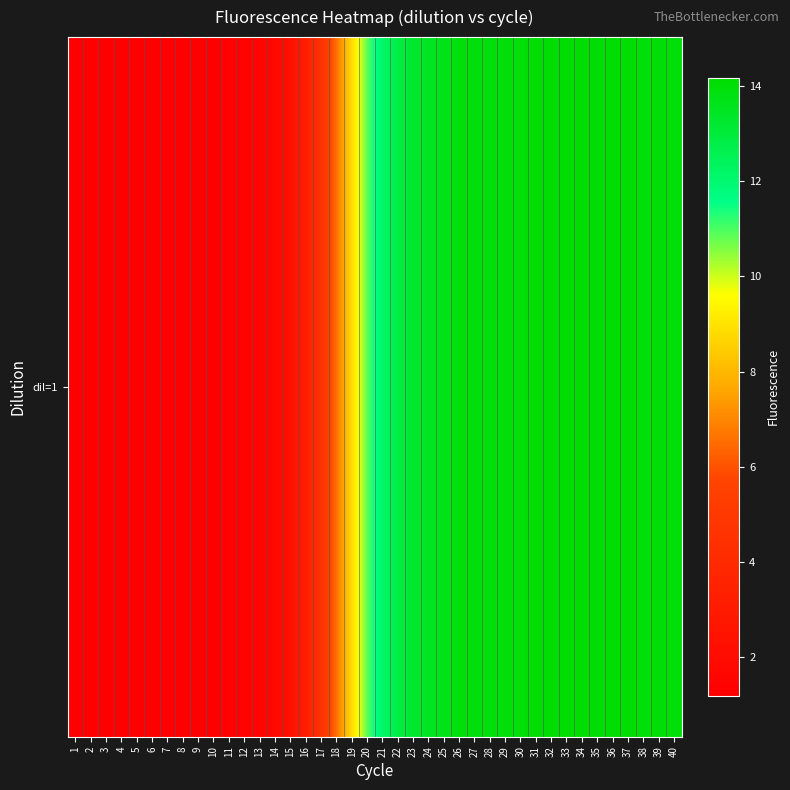

Rank the categories by value from highest to lowest.

34, 37, 33, 36, 35, 31, 32, 39, 40, 30, 38, 29, 27, 26, 28, 25, 24, 23, 22, 21, 20, 19, 18, 17, 16, 15, 14, 13, 12, 11, 10, 9, 1, 8, 4, 7, 2, 5, 3, 6